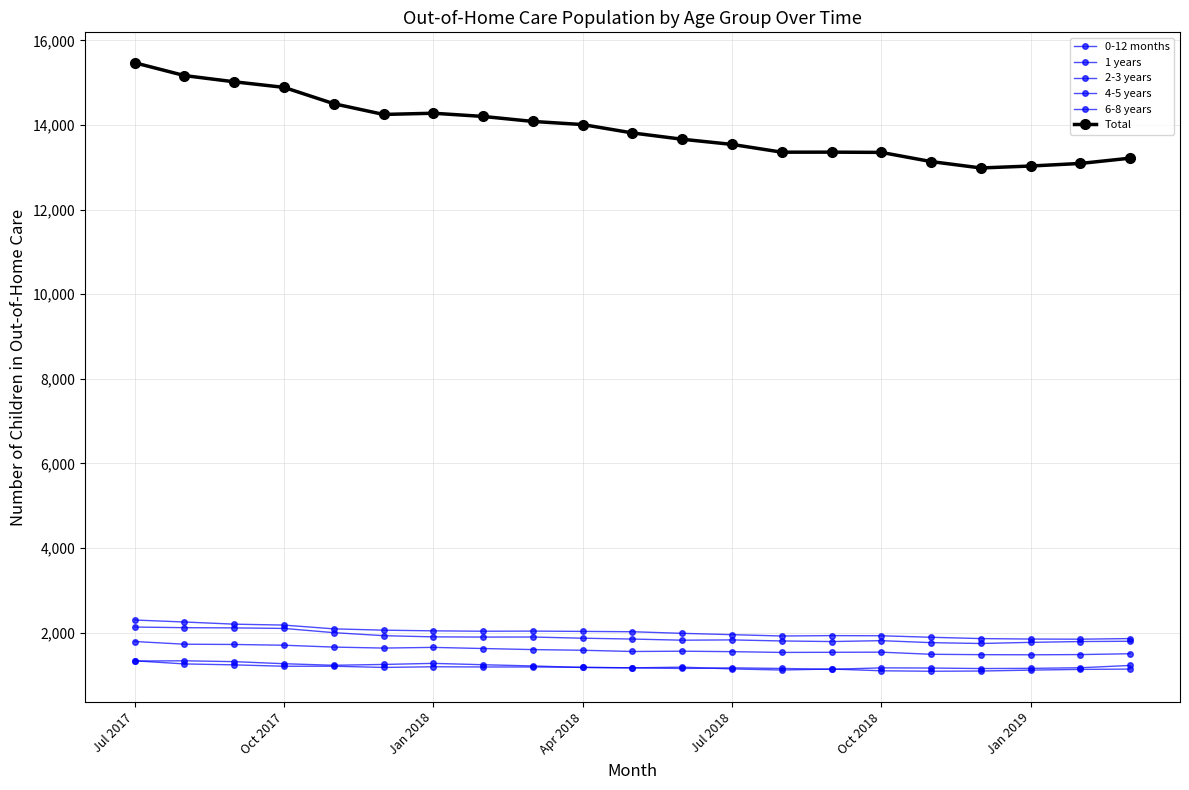

Is this an area chart (filled region under the line)?

No